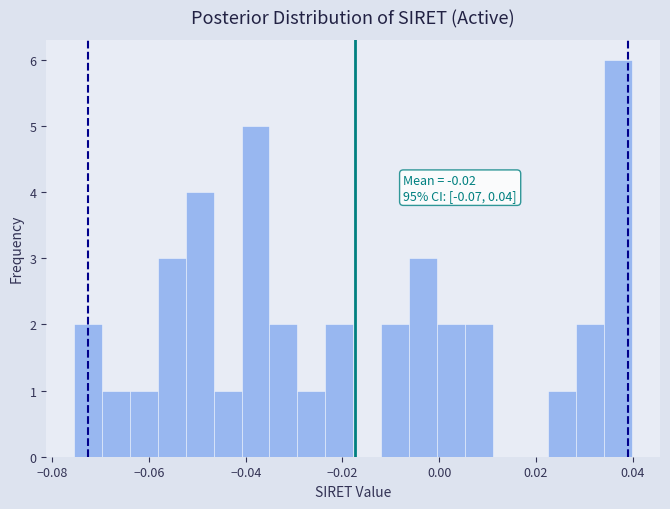

Around what value on the x-axis is the tallest bar? Give the approximate position of its centre, as read against the axis.

0.036